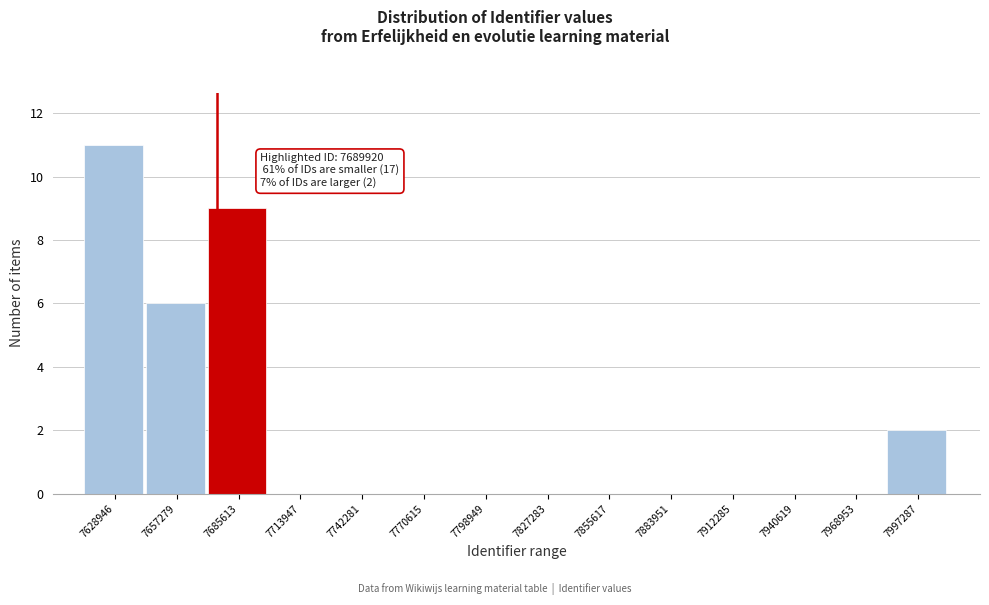

Reading right to left, transcribe all the data shown in this chart.

7997287=2	7968953=0	7940619=0	7912285=0	7883951=0	7855617=0	7827283=0	7798949=0	7770615=0	7742281=0	7713947=0	7685613=9	7657279=6	7628946=11